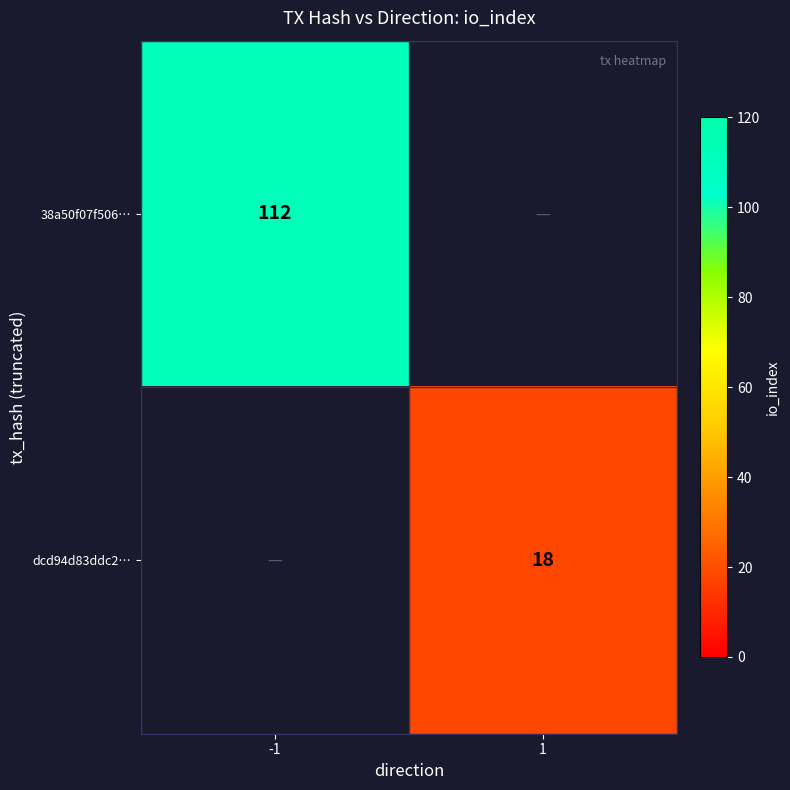

Is it true that 38a50f07f506… equals 112 at -1?

True